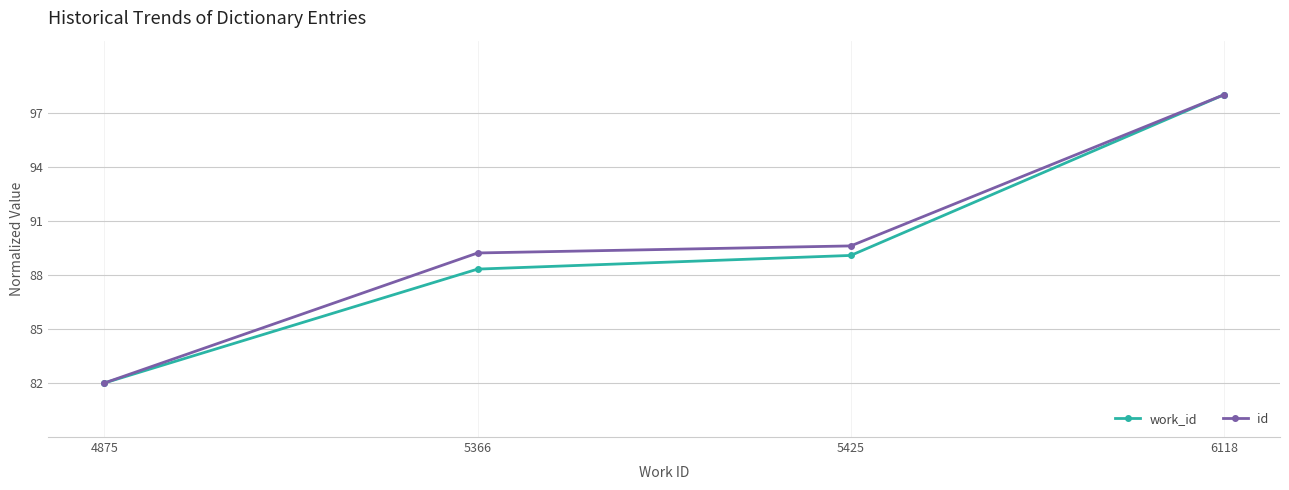

What are all the series names shown in the legend?

work_id, id